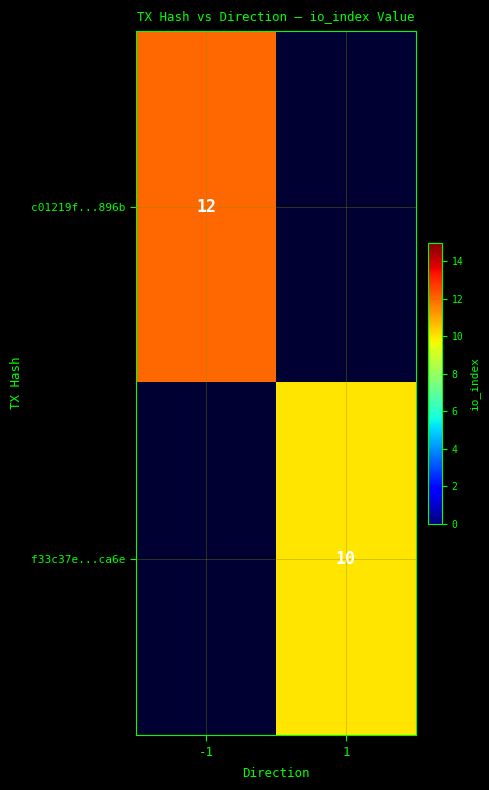

The value of c01219f...896b at -1 is 4. True or false?

False